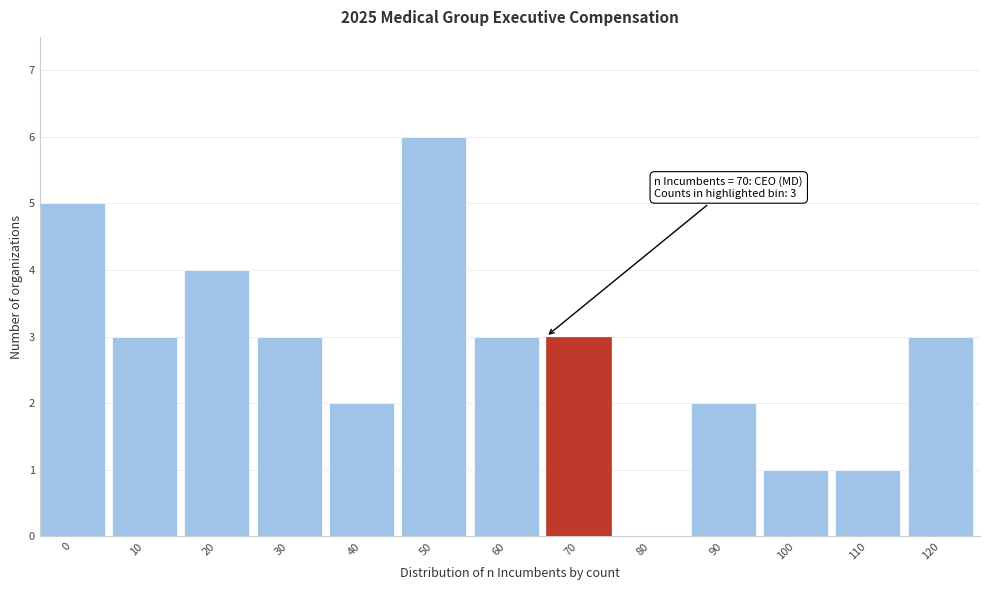

Reading left to right, list all the values displayed in this chart.

0=5	10=3	20=4	30=3	40=2	50=6	60=3	70=3	80=0	90=2	100=1	110=1	120=3